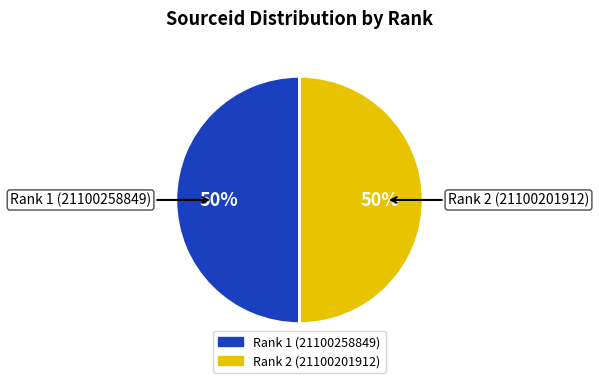

Combined, do Rank 2 (21100201912) and Rank 1 (21100258849) account for over 50%?

Yes